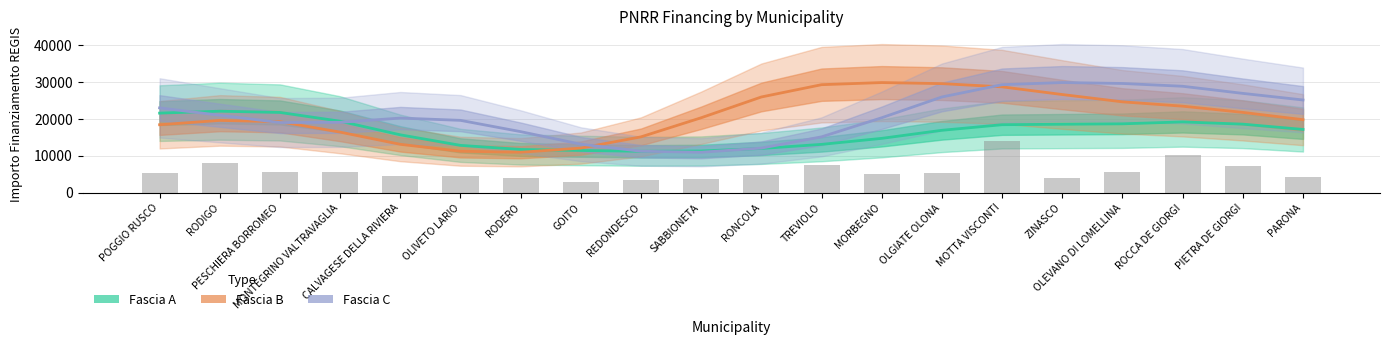

Which series has the largest total across all categories?

Fascia C